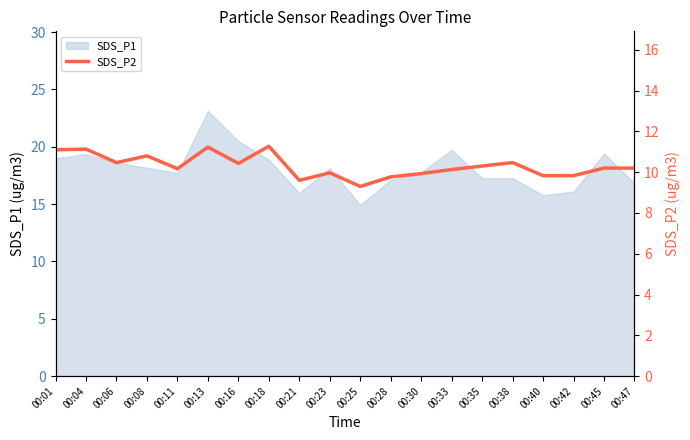

Is it true that SDS_P1 equals 17.3 at 00:38?

True